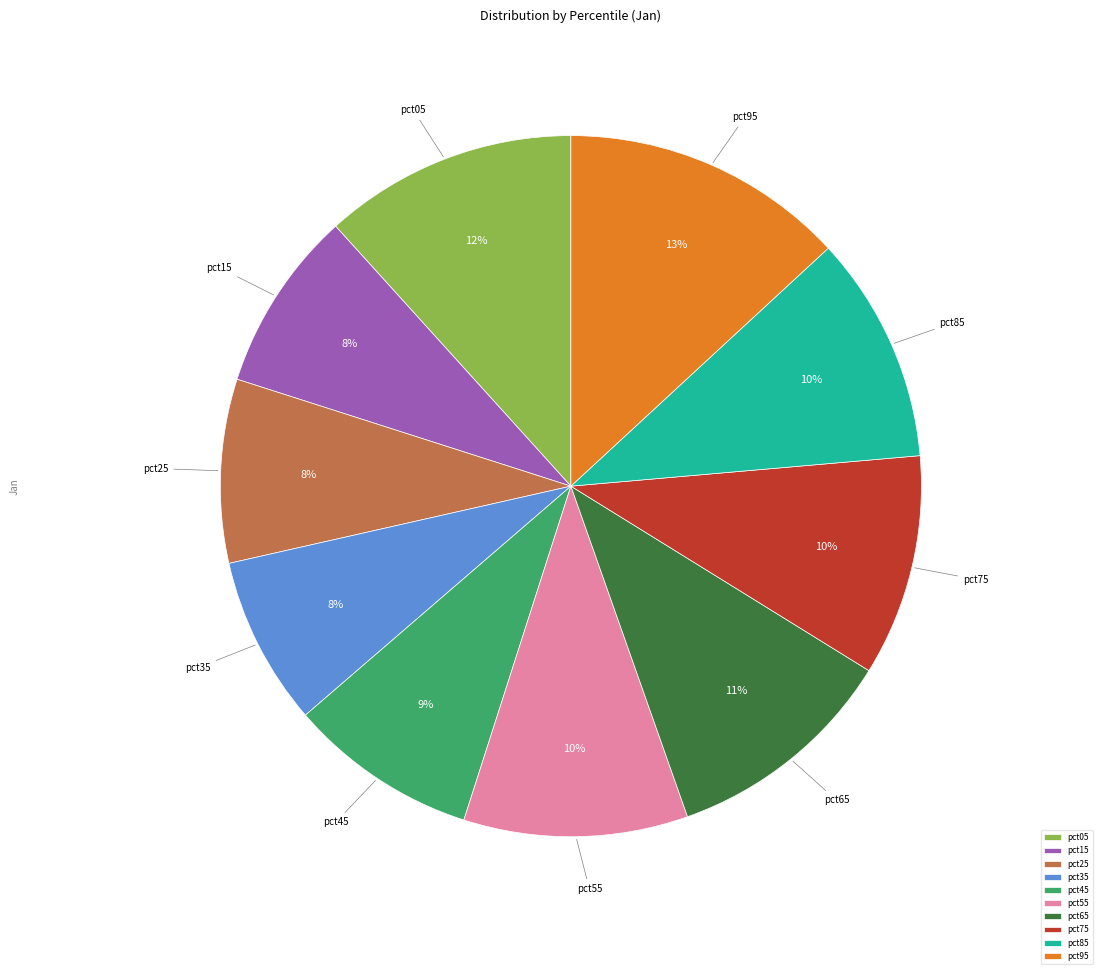

Is the sum of pct75 and pct65 greater than half?

No